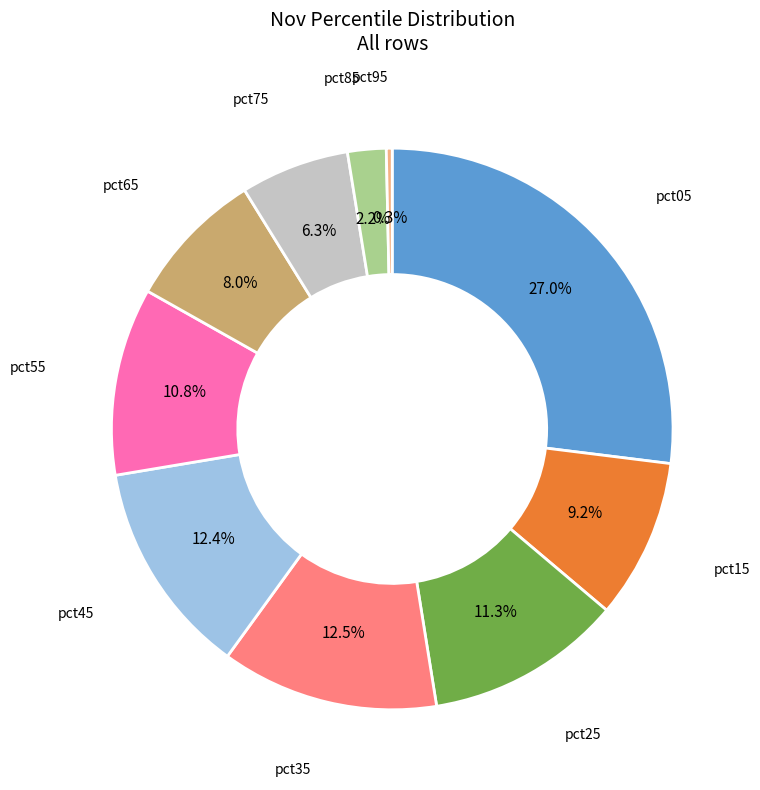

Count the number of slices in the pie.

10